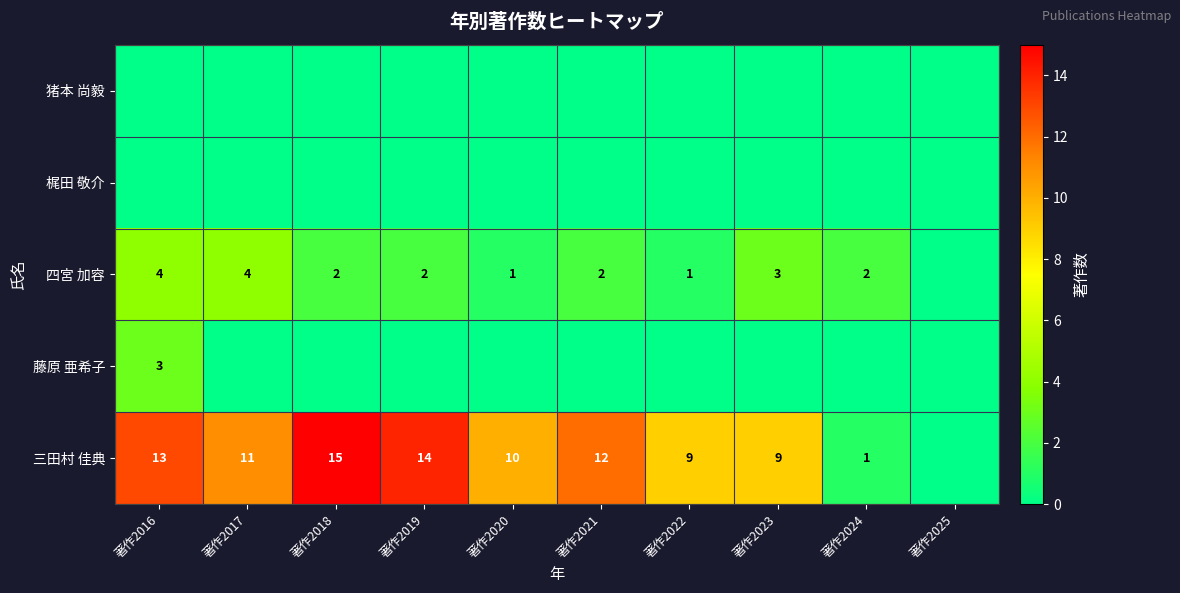

Which category has the highest value across all series?

著作2018